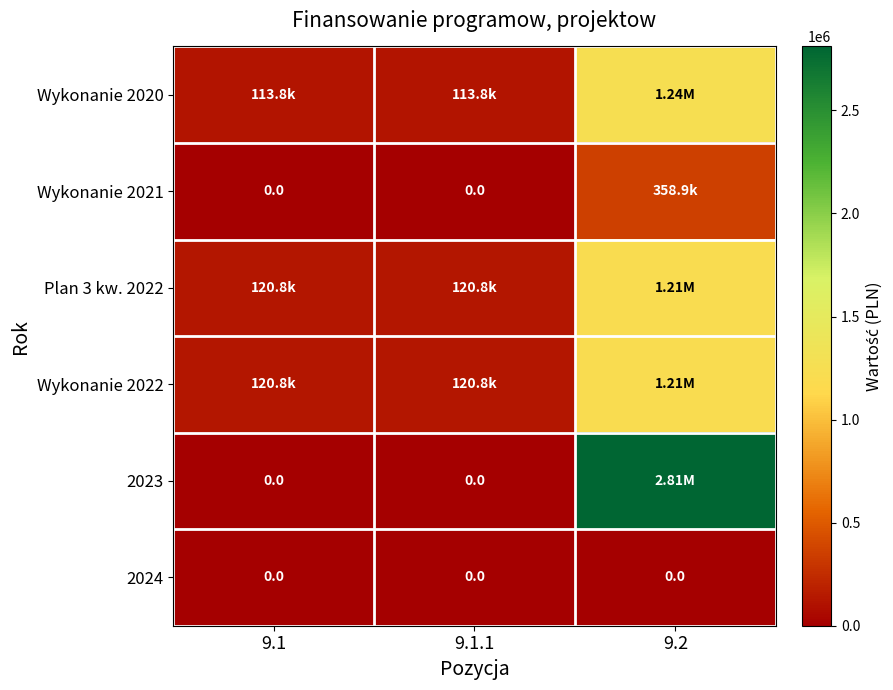

How many distinct data groups are displayed?

6